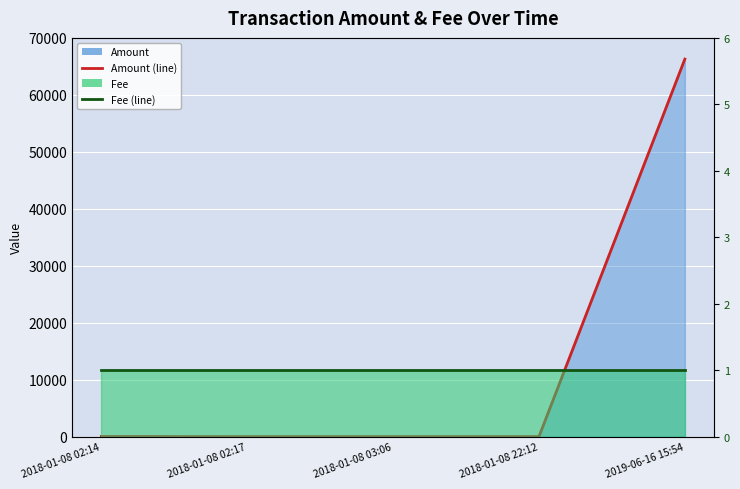

What is the label of the 3rd point from the right?

2018-01-08 03:06